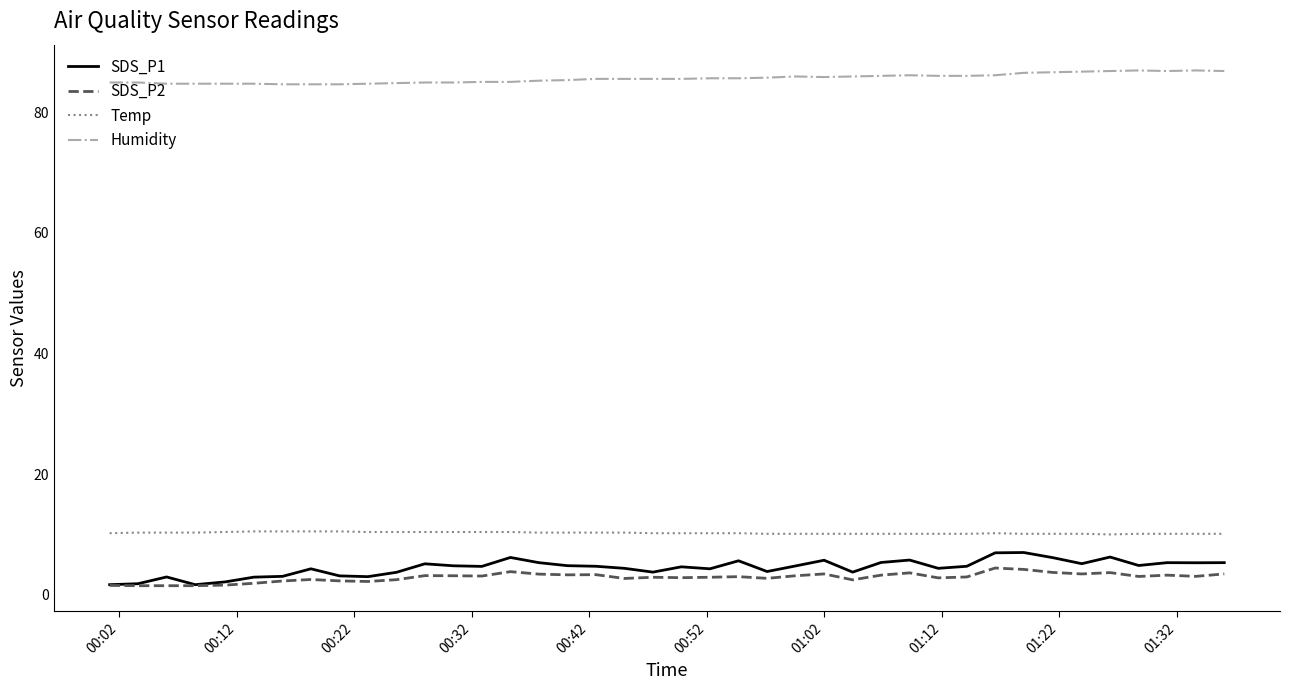

True or false: Humidity and Temp cross at least once.

False